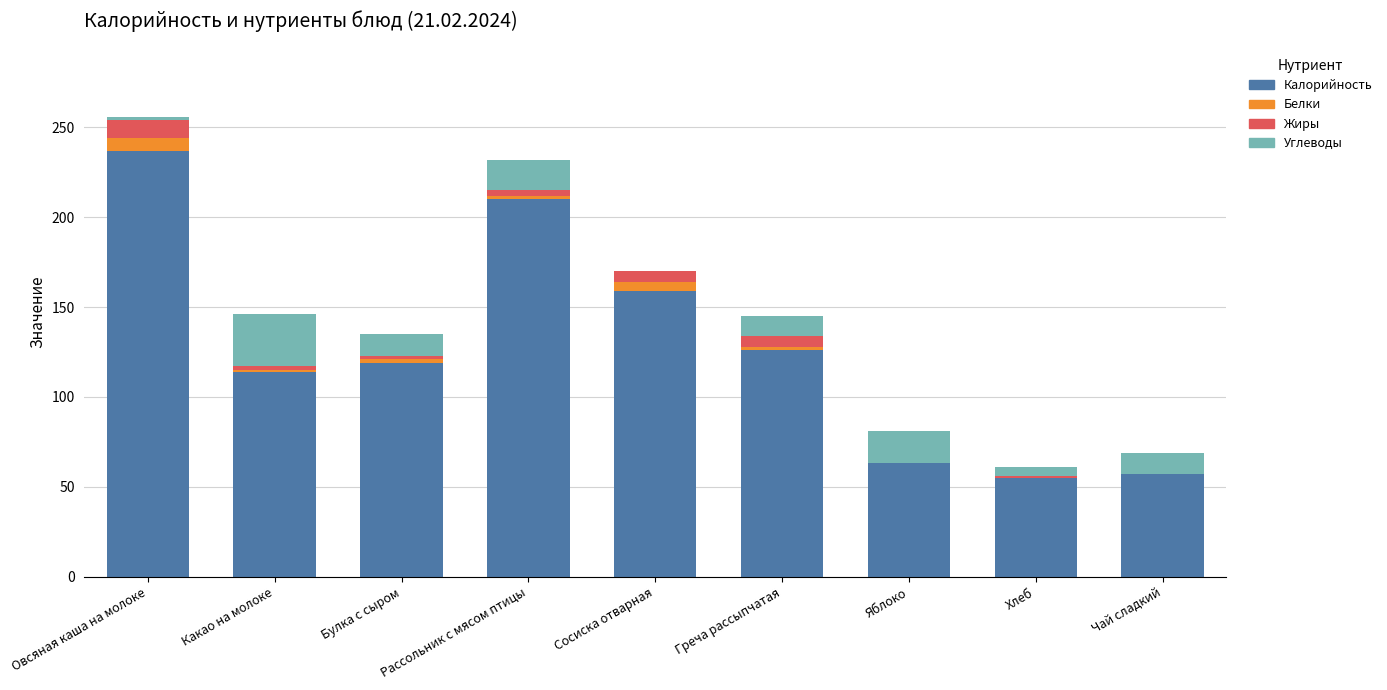

The value of Калорийность at Яблоко is 86. True or false?

False